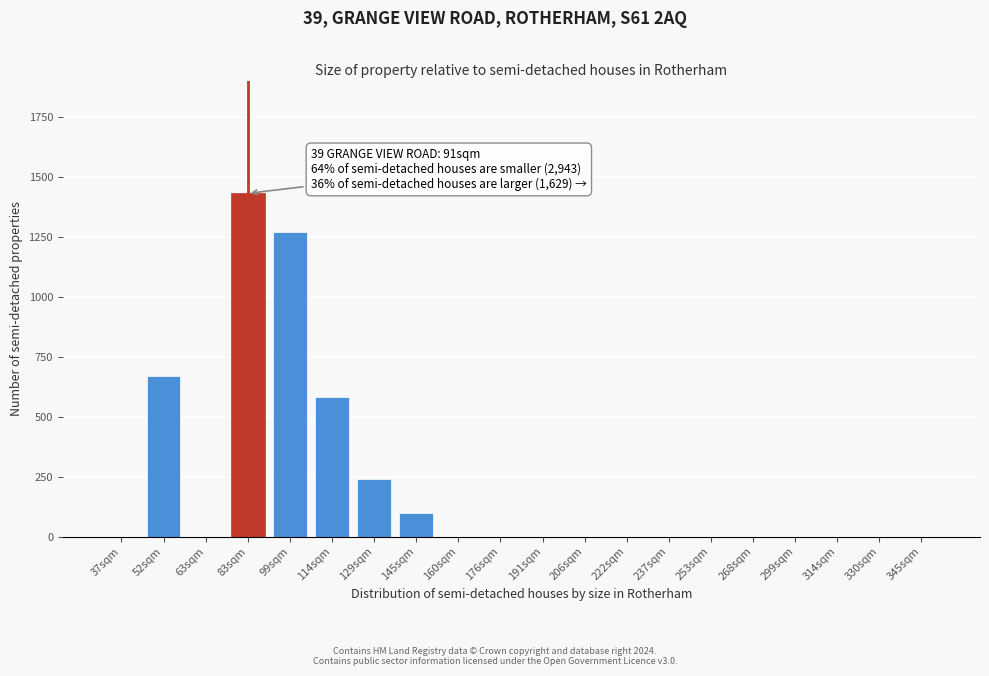

Reading left to right, extract all data points from this chart.

37sqm=0	52sqm=670	63sqm=0	83sqm=1430	99sqm=1270	114sqm=580	129sqm=240	145sqm=100	160sqm=0	176sqm=0	191sqm=0	206sqm=0	222sqm=0	237sqm=0	253sqm=0	268sqm=0	299sqm=0	314sqm=0	330sqm=0	345sqm=0